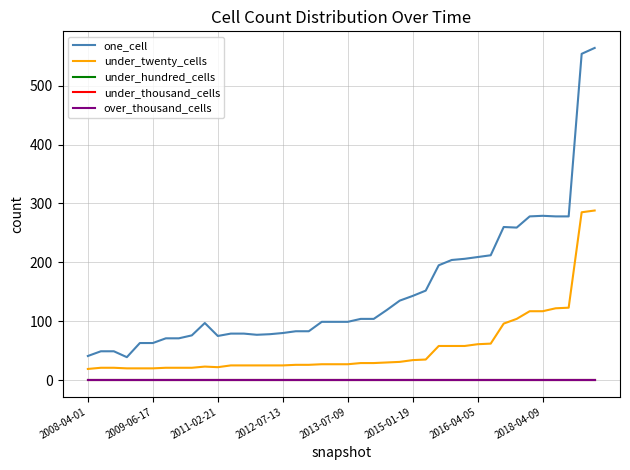

True or false: under_thousand_cells has more than 0 points higher than both neighbors.

False